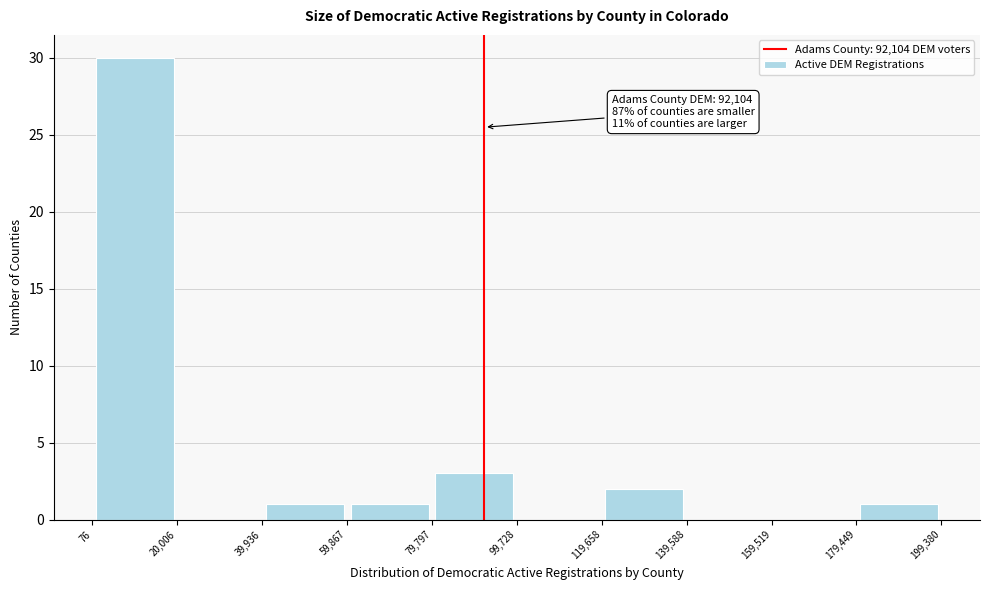

Over which range of the x-axis is the bar tallest?

76 to 20,006